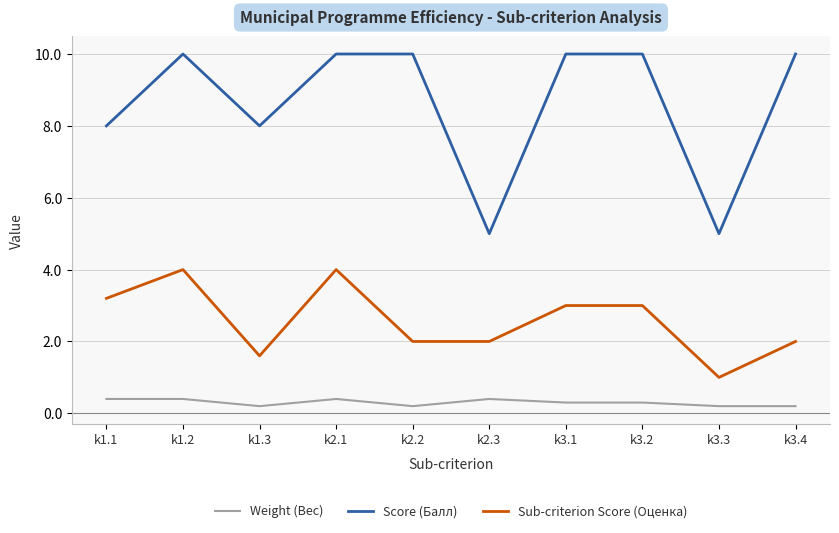

What is the spread (max minus min) of values at k3.2?

9.7